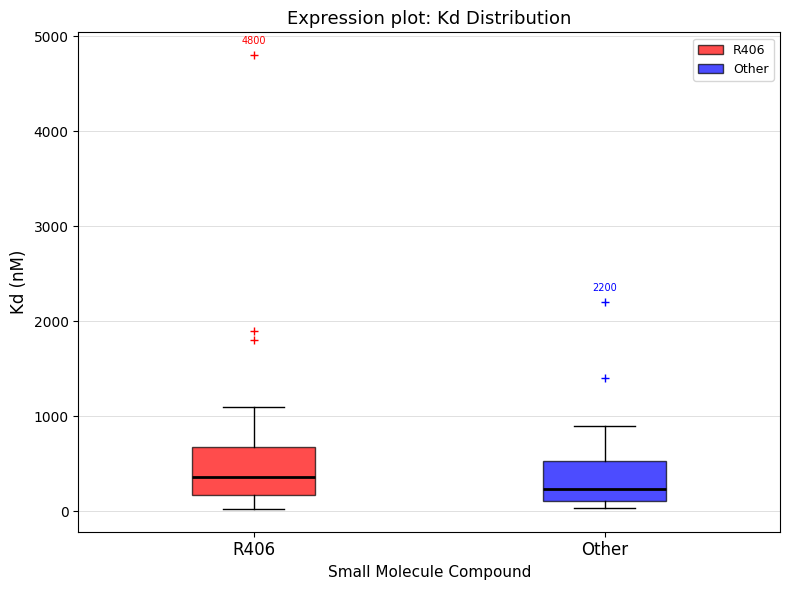

Which box has the lowest median line?

Other